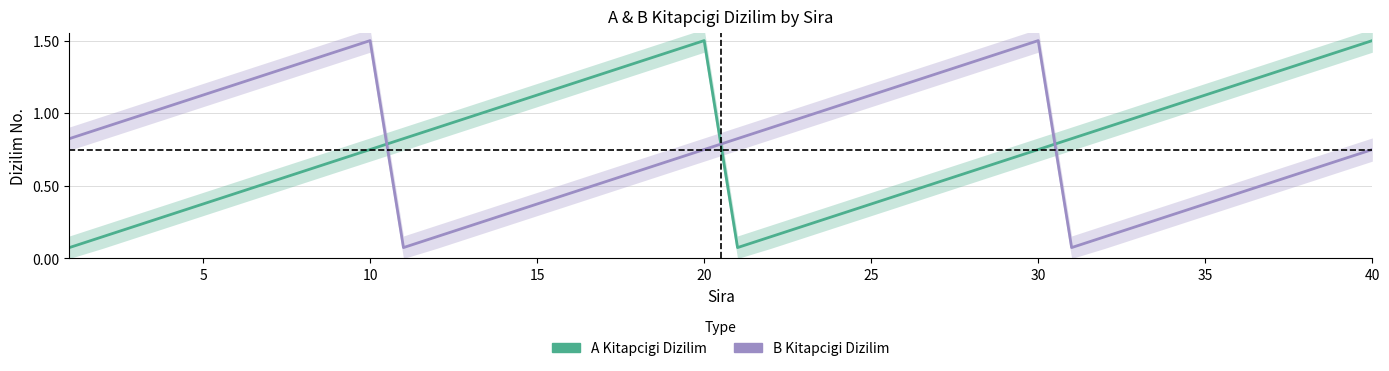

Is the value of A Kitapcigi Dizilim at 30 greater than the value of B Kitapcigi Dizilim at 11?

Yes